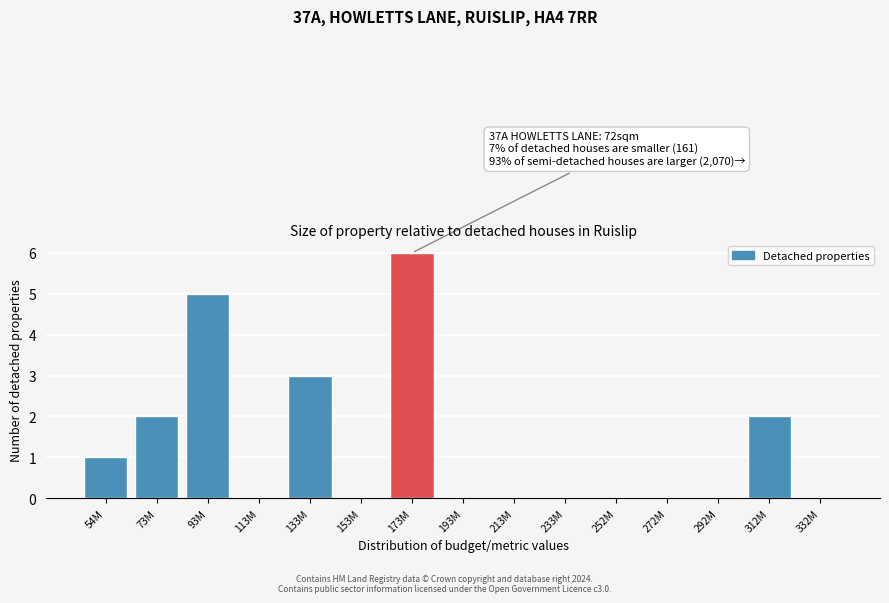

Reading left to right, extract all data points from this chart.

54M=1	73M=2	93M=5	113M=0	133M=3	153M=0	173M=6	193M=0	213M=0	233M=0	252M=0	272M=0	292M=0	312M=2	332M=0